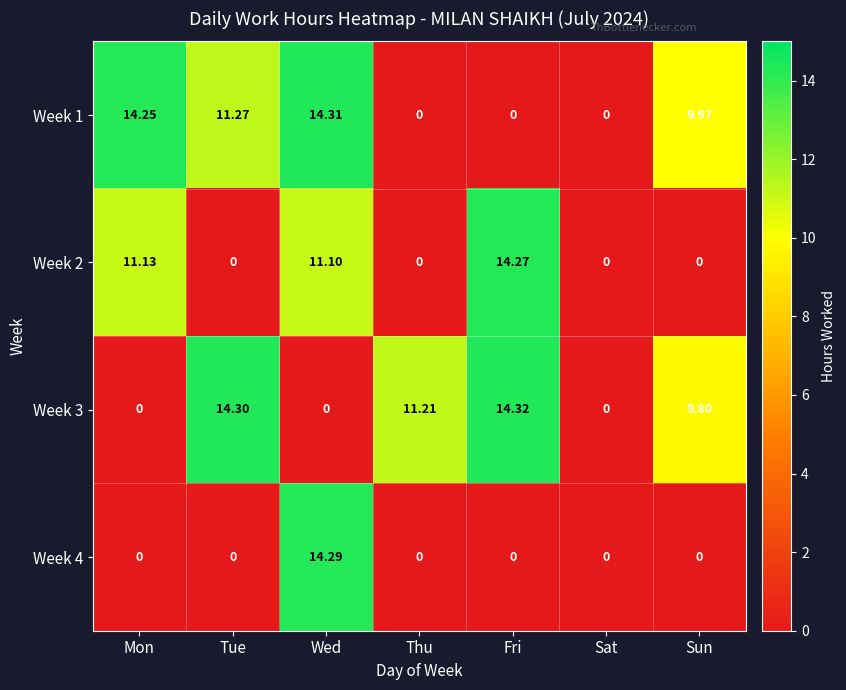

At how many categories does at least one series exceed 6?

6